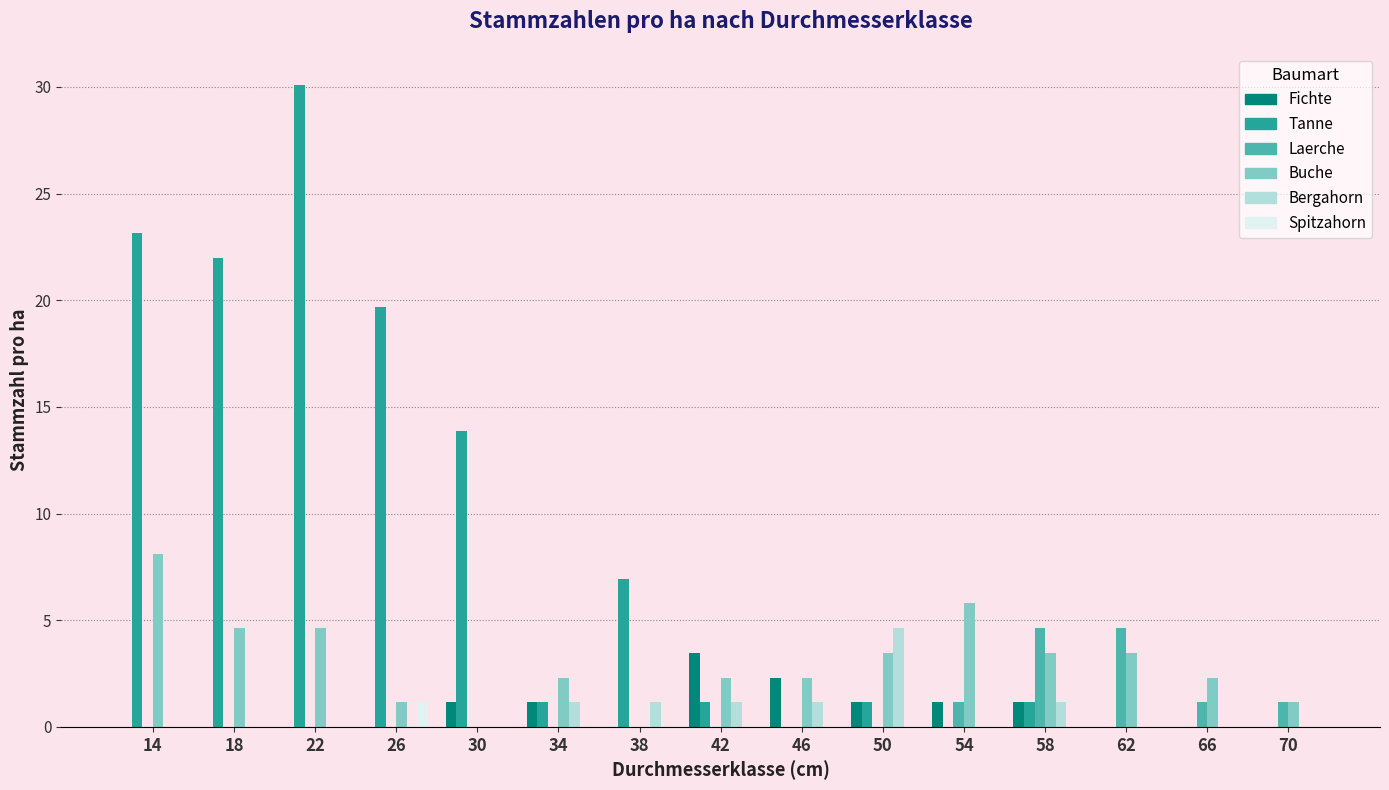

At which category does the chart reach its peak across all series?

22